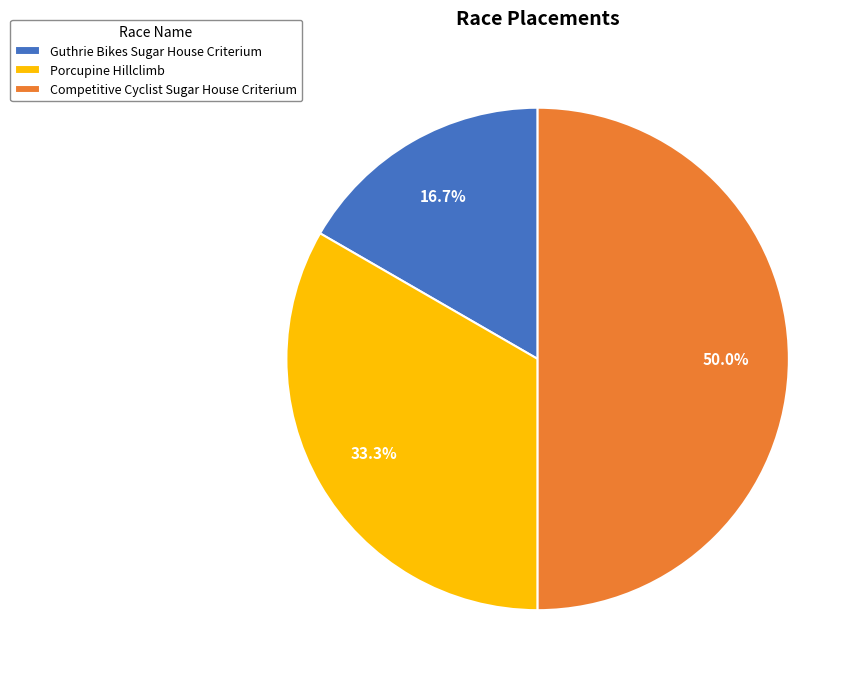

Is it true that Porcupine Hillclimb is 33% of the pie?

True